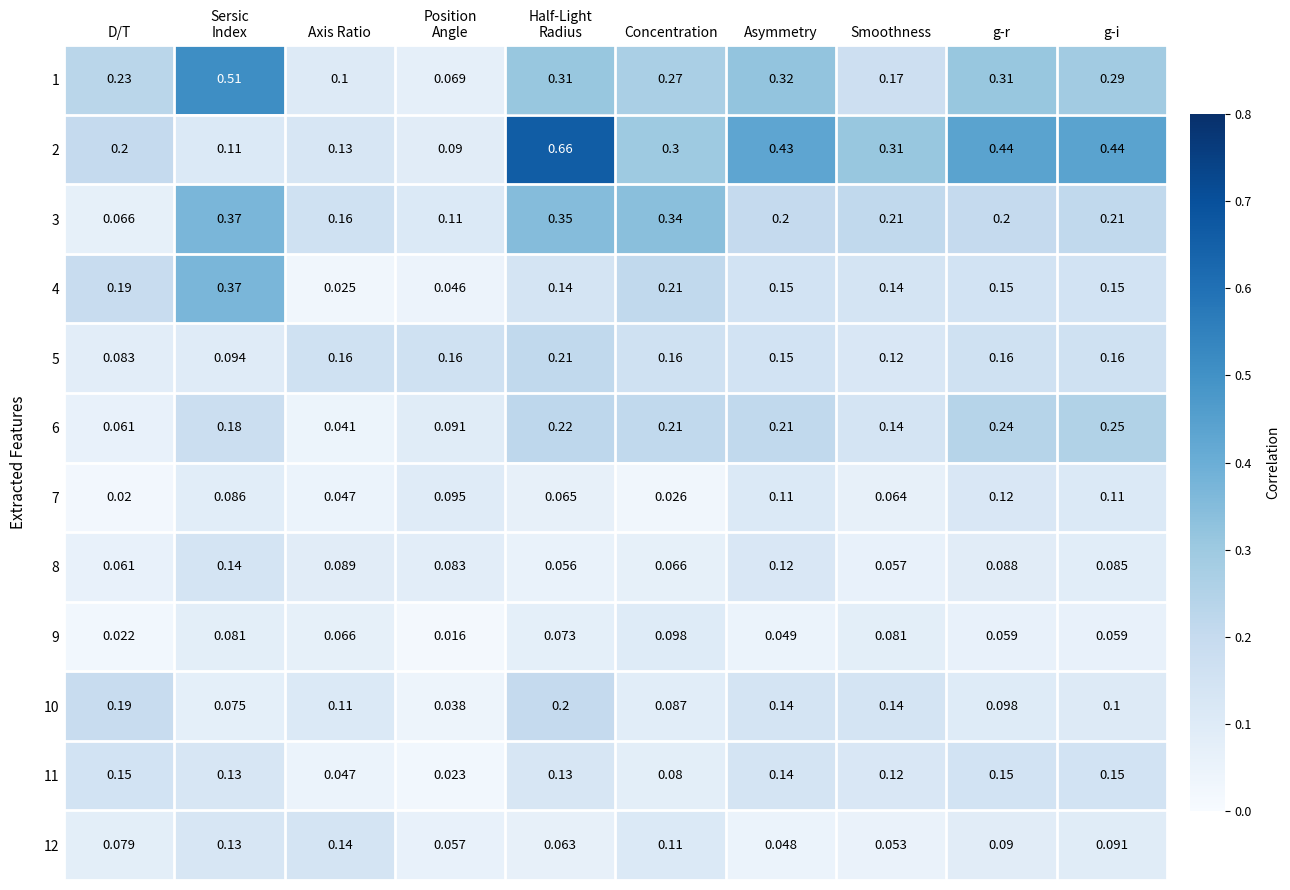

At which label does 12 reach its peak?

Axis Ratio